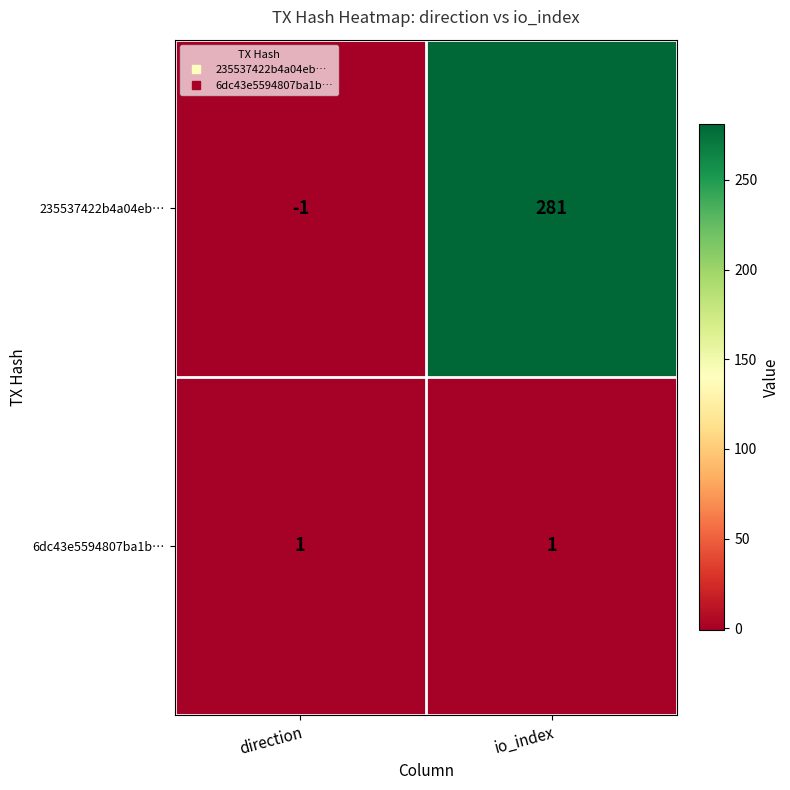

Reading left to right, list all the values displayed in this chart.

235537422b4a04eb…: -1	281
6dc43e5594807ba1b…: 1	1